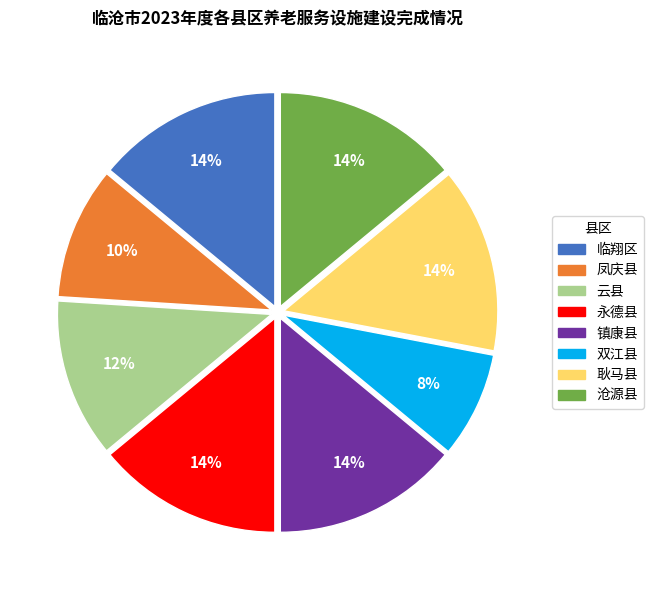

Which category has the smallest portion of the pie?

双江县